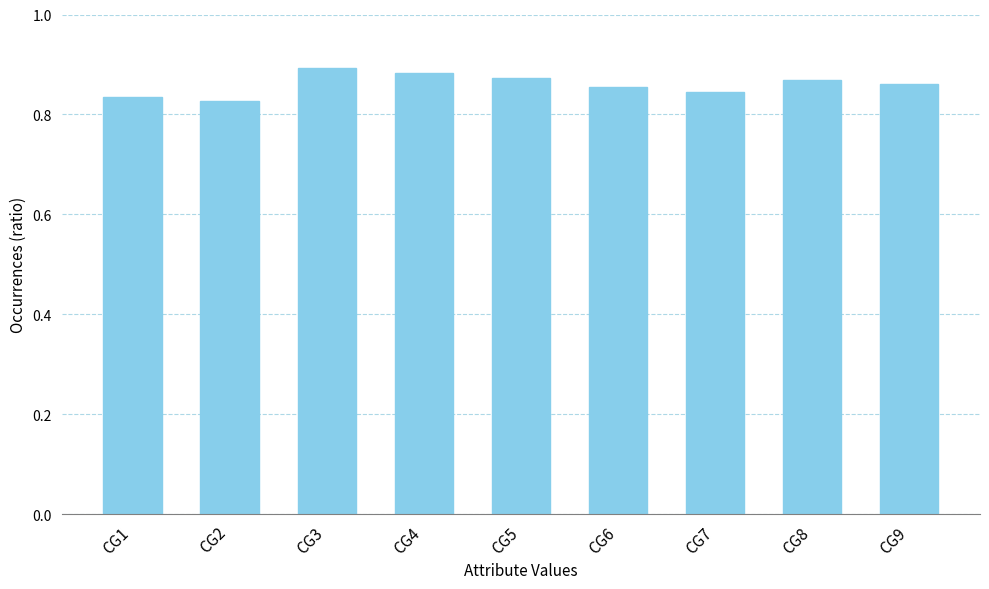

The chart shows a value of 1.3 at CG3. True or false?

False